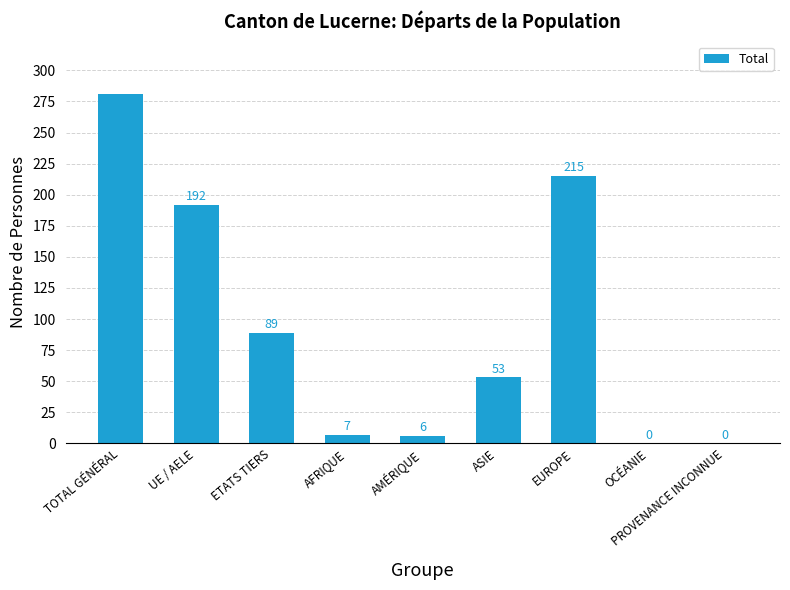

Which category has the highest value across all series?

TOTAL GÉNÉRAL